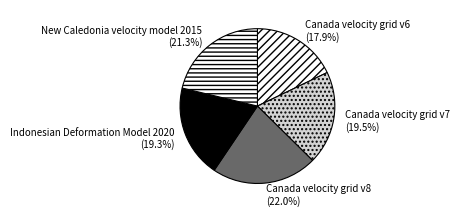

To the nearest percent, what is the combined percentage of Canada velocity grid v7 and New Caledonia velocity model 2015?

41%